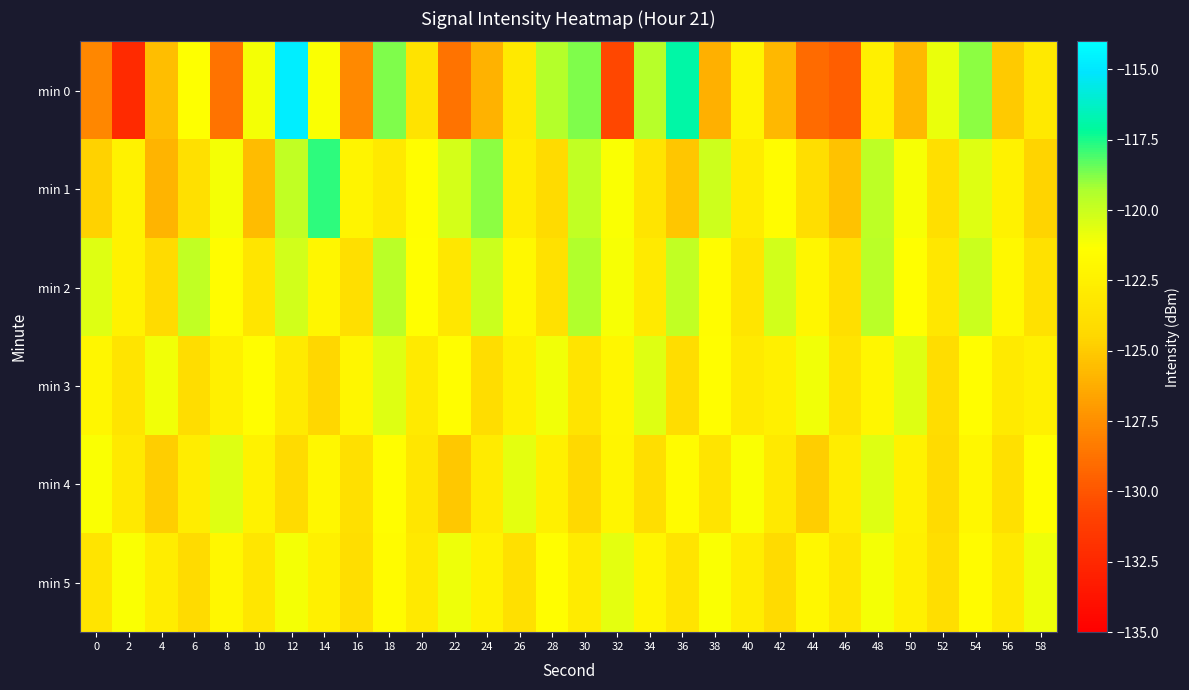

What is the greatest value displayed?

-114.7